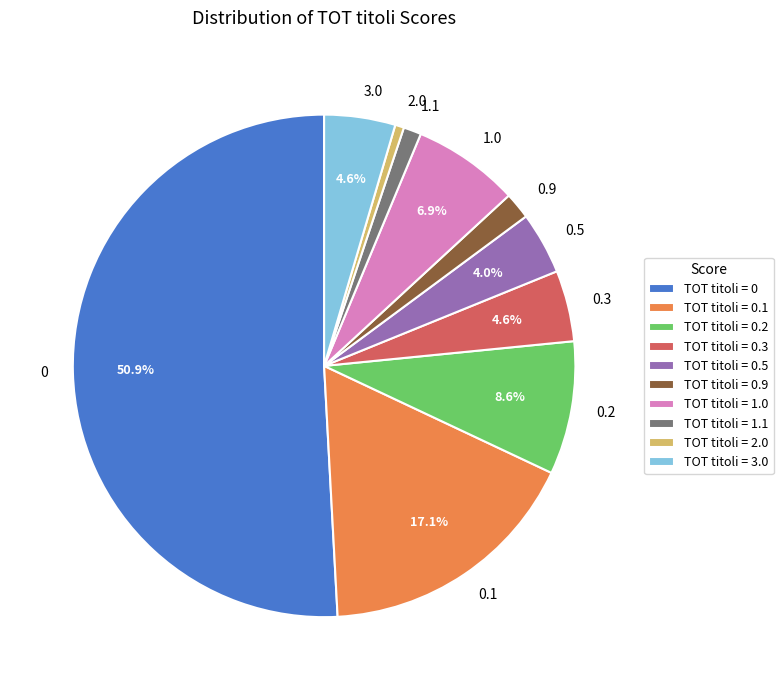

The 0.1 slice represents 17% of the pie. True or false?

True